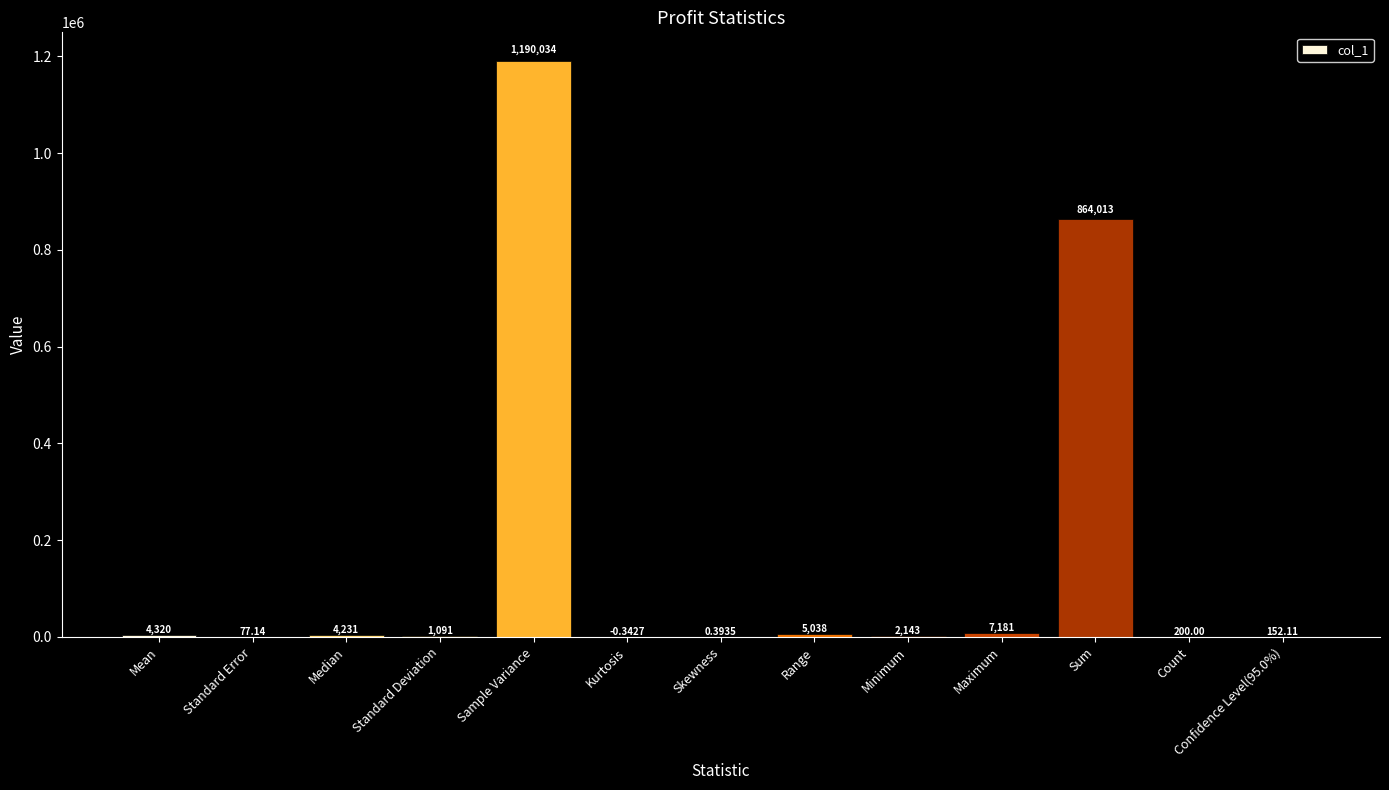

Which has a higher value, Sample Variance or Skewness?

Sample Variance